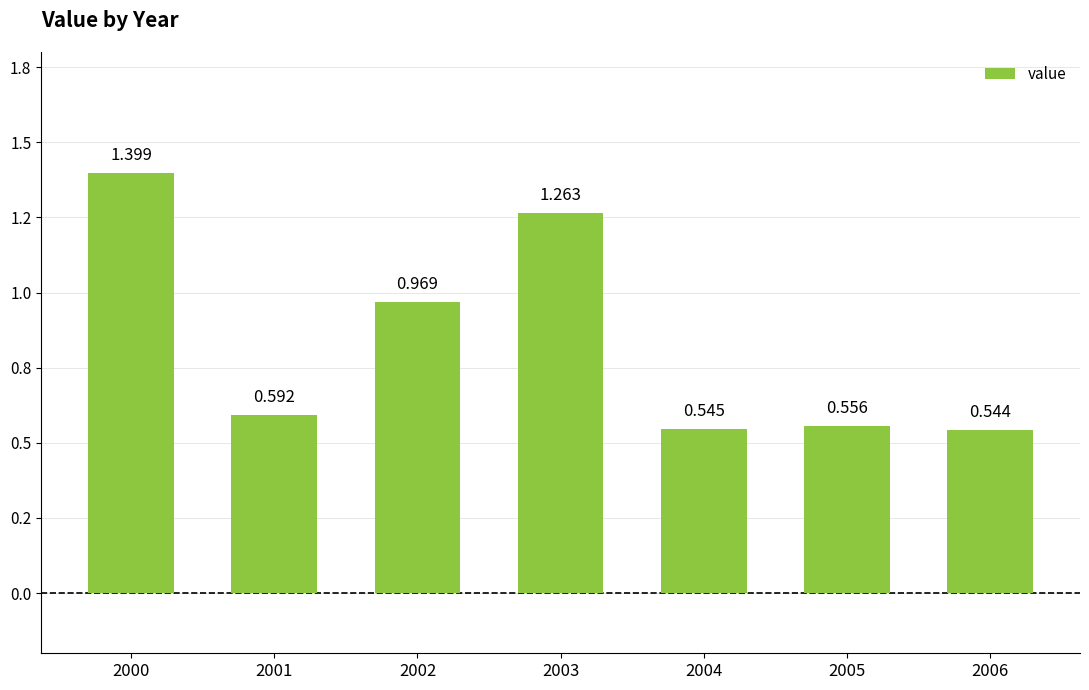

Between 2001 and 2006, which is larger?

2001